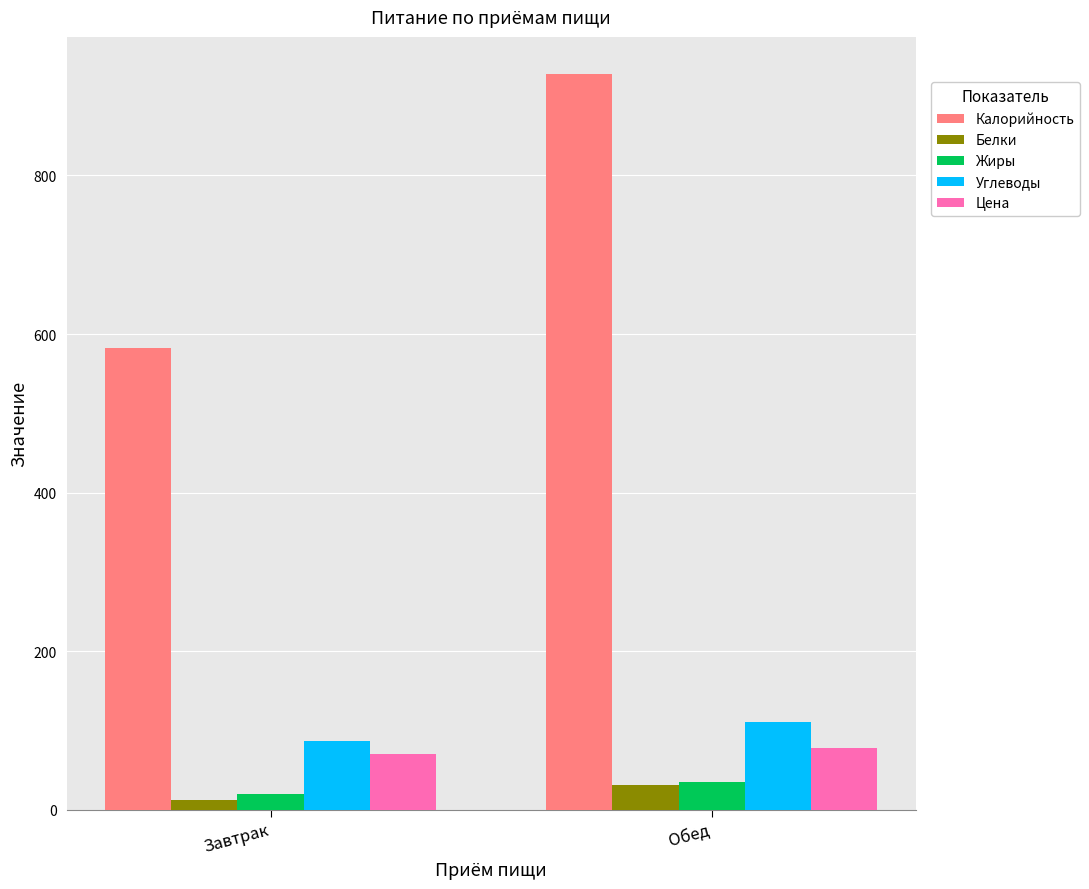

What is the difference between the maximum and minimum values in the Жиры series?

14.8